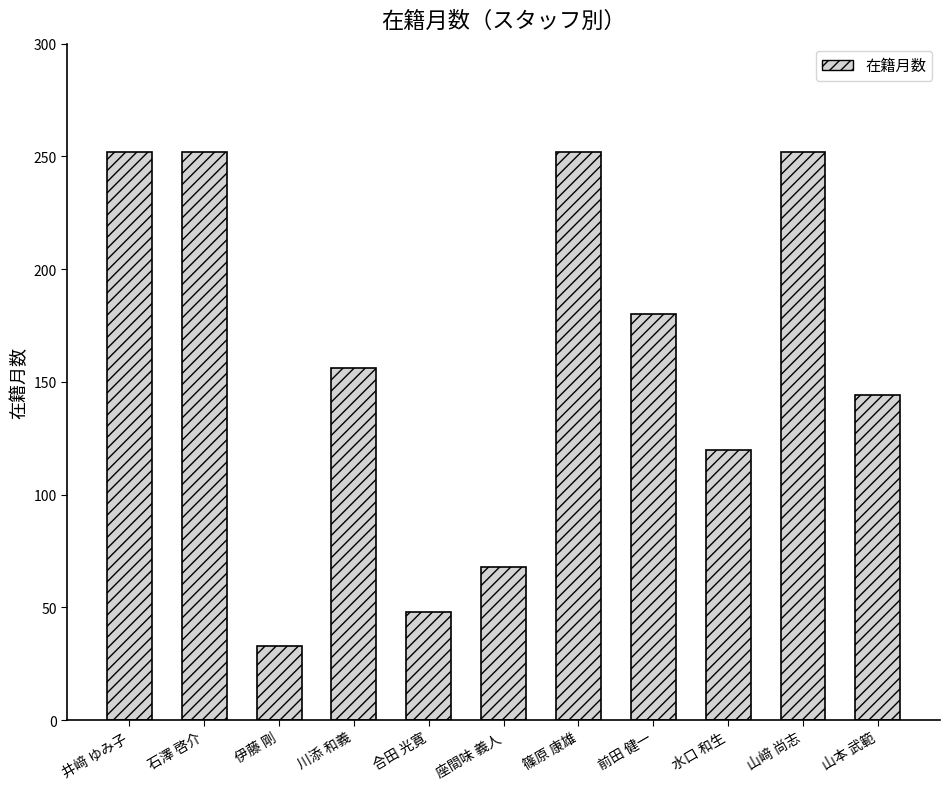

What is the value of the 3rd bar from the left?

33